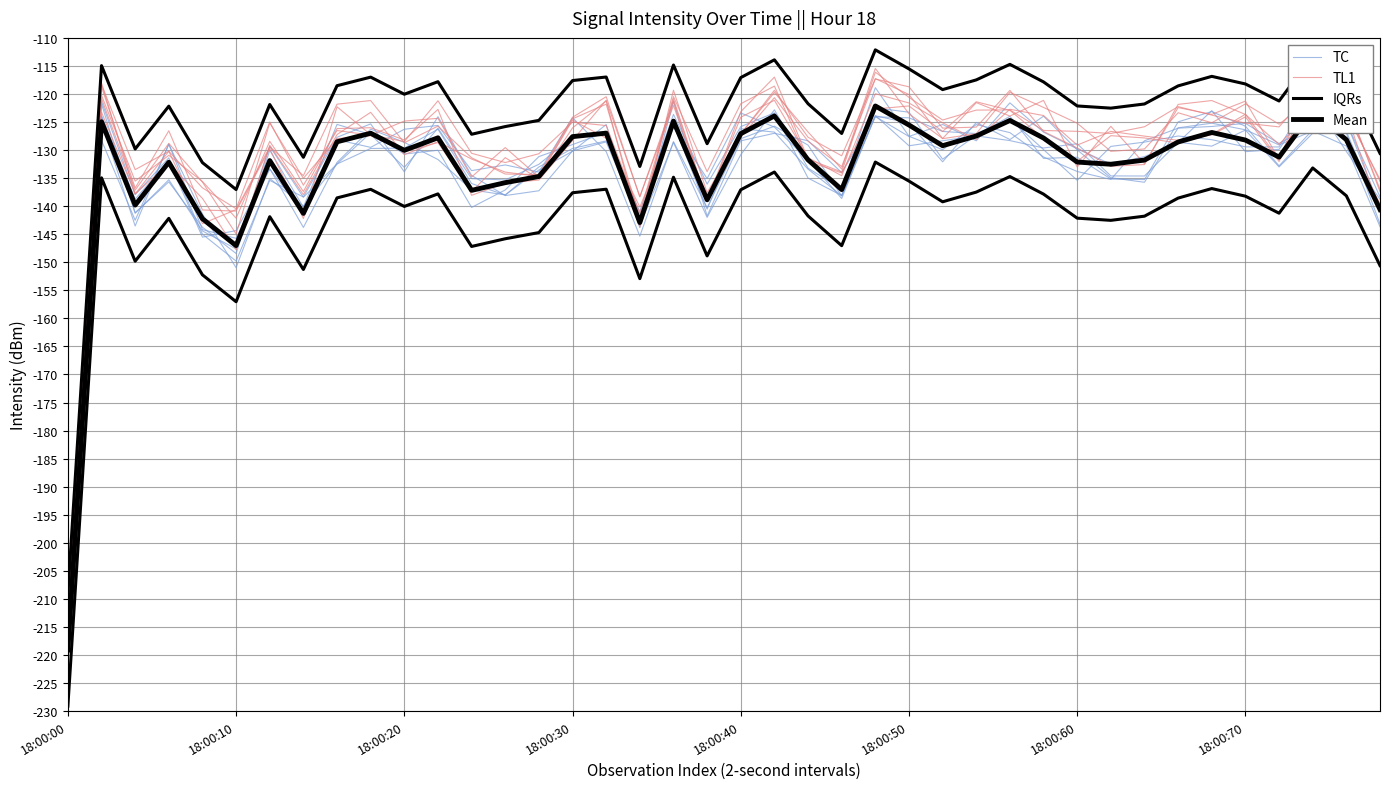

Between 16 and 25, which series saw the biggest shift?

TC